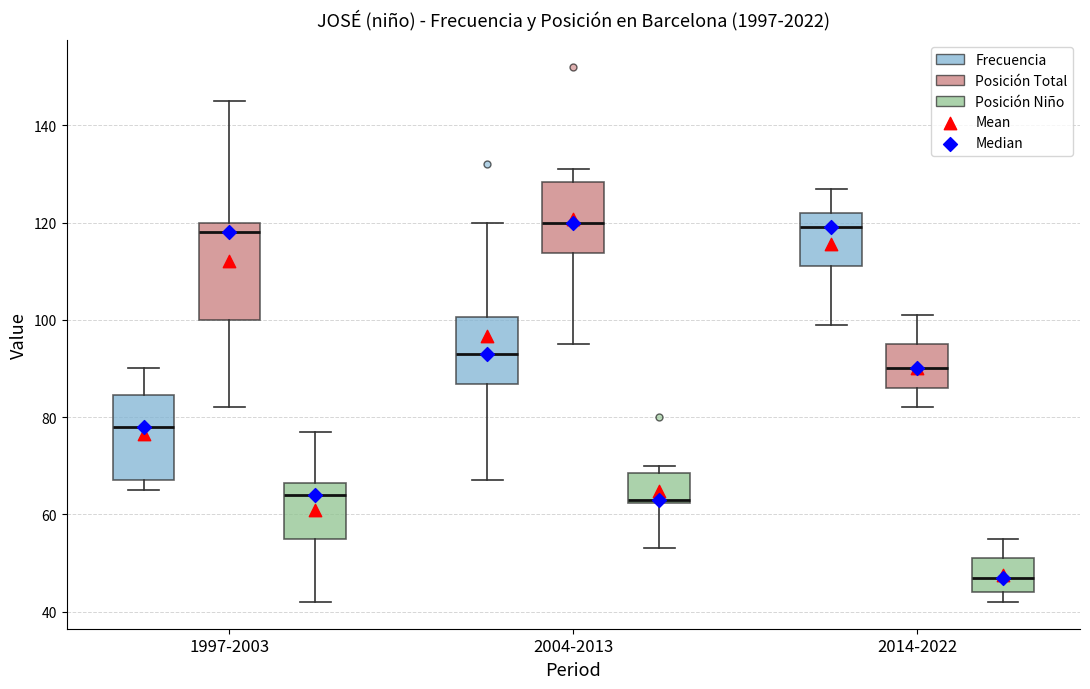

Where is the lower edge of the box for 2014-2022 (Posición Total) on the y-axis? The values are not printed on the chart, so give them approximately, as read against the axis.

86